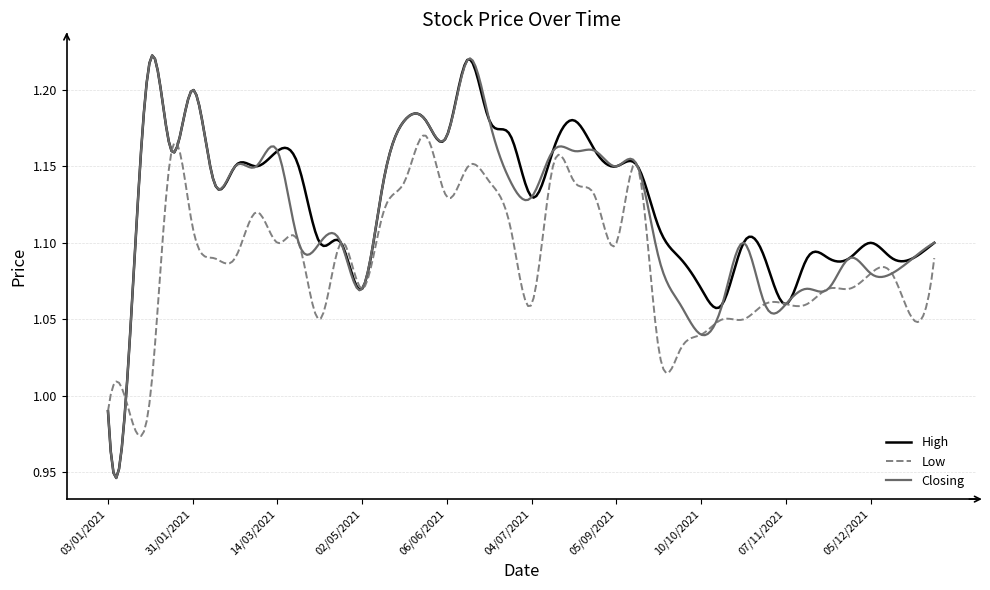

Which series has the widest spread of values?

Closing